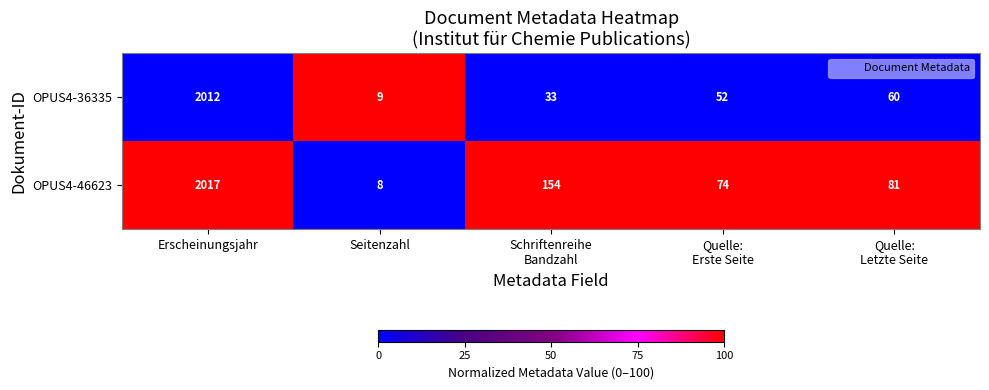

Rank the series at Quelle:
Erste Seite from highest to lowest value.

OPUS4-46623, OPUS4-36335